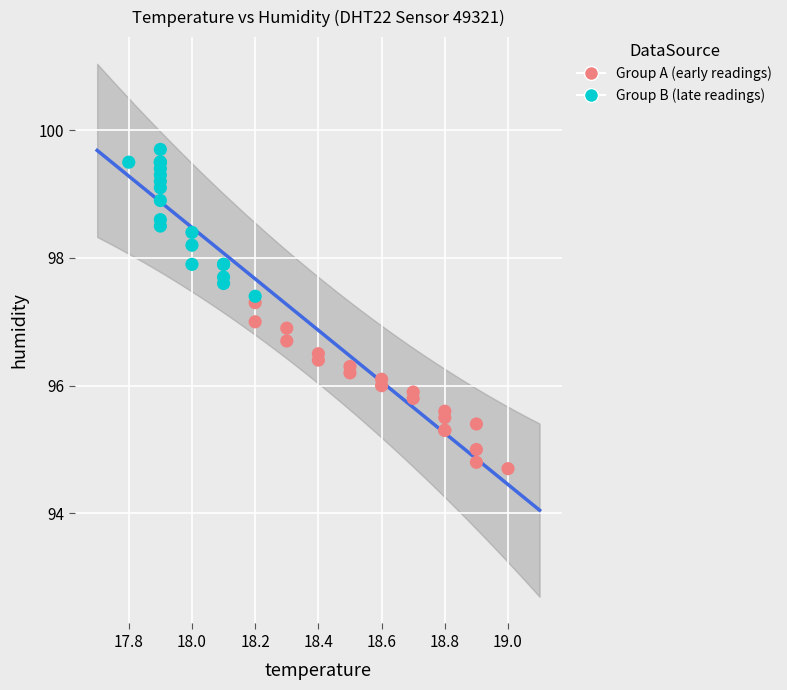

Which series reaches the maximum Y coordinate?

Group B (late readings)